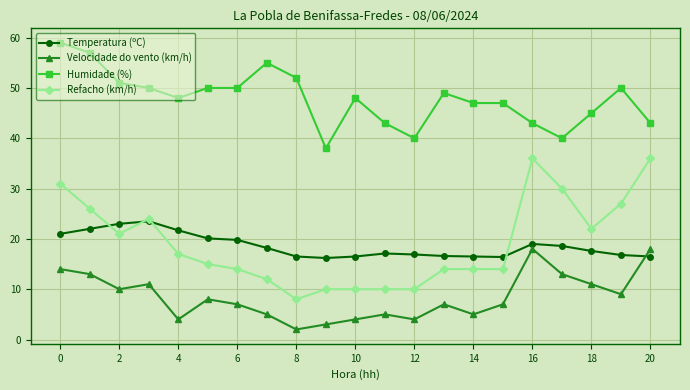

Which series has the largest total across all categories?

Humidade (%)